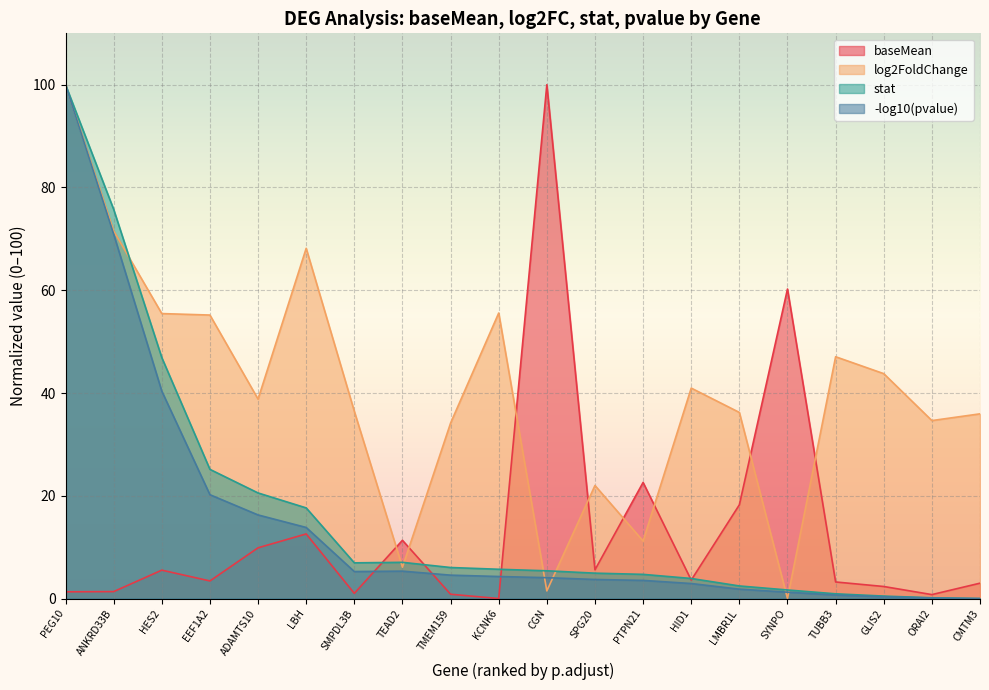

At how many categories does at least one series exceed 65?

4